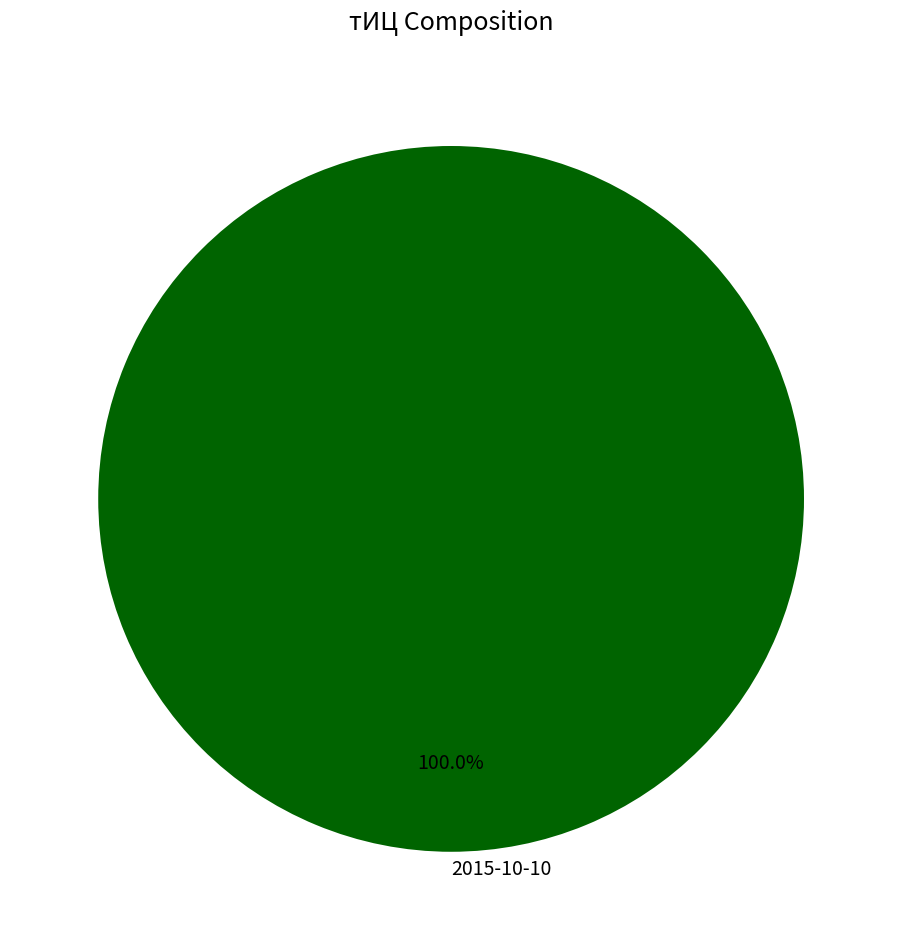

Is 2015-10-10 the majority of the pie?

Yes